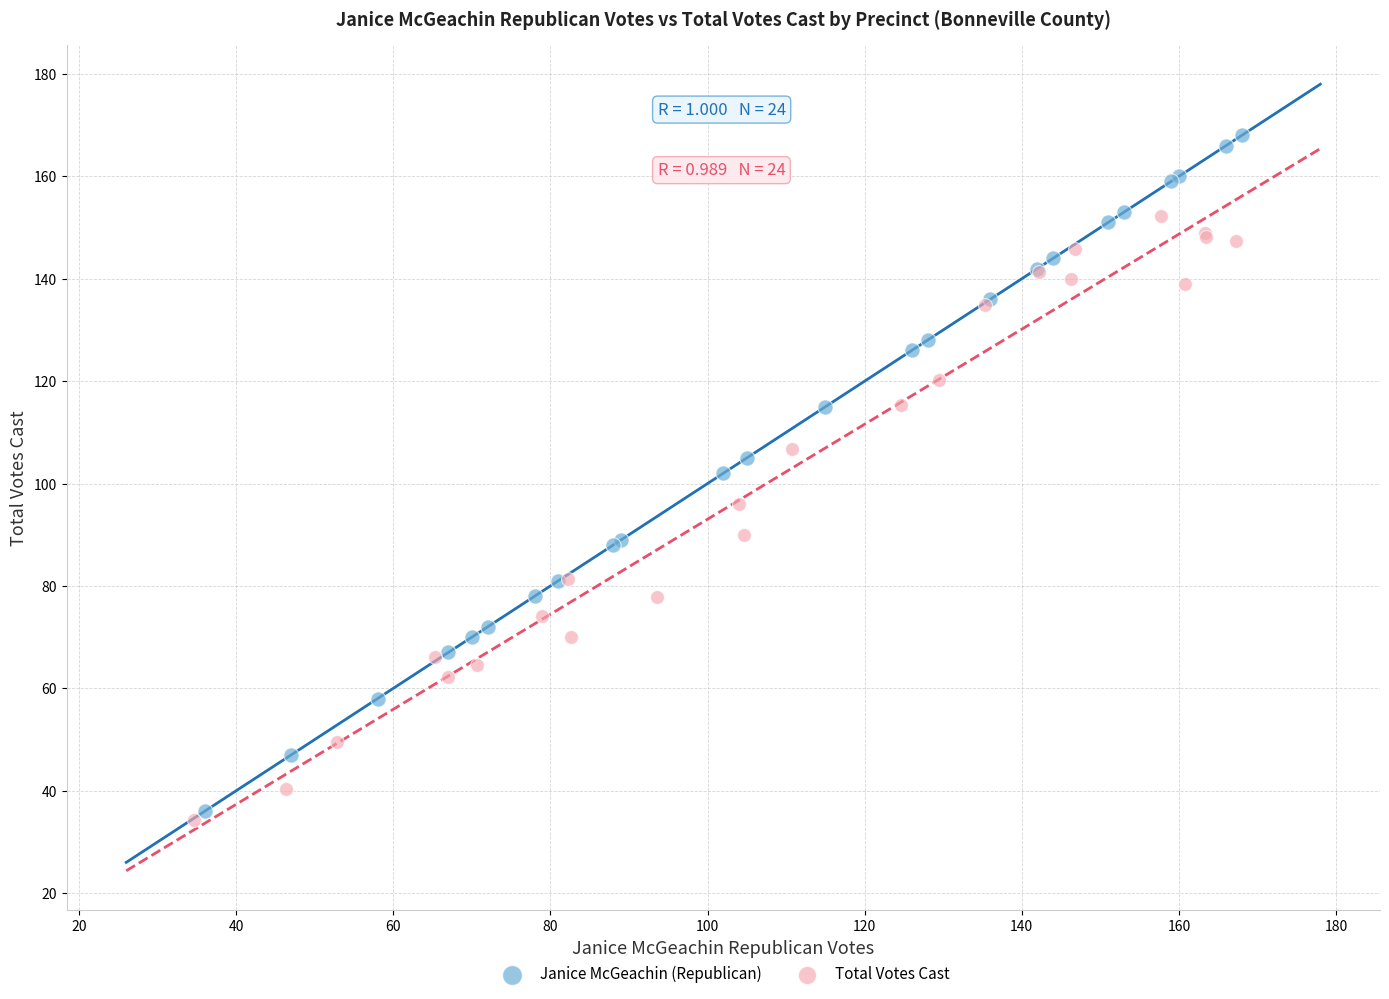

Which series has the largest Y range (max minus min)?

Janice McGeachin (Republican)